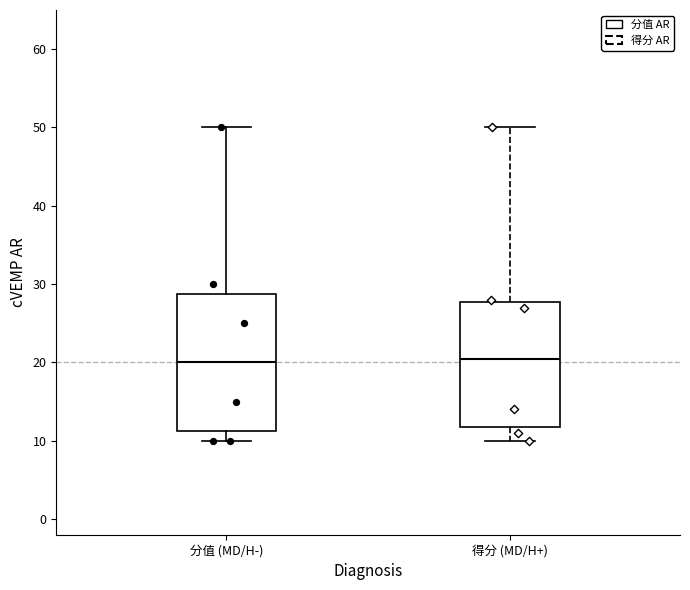

Reading left to right, read every box against the y-axis: the position of its median line, the range the box covers, and the ends of its whiskers. The values are not printed on the chart, so give them approximately, as read against the axis.

分值 (MD/H-): median 20, box 11 to 29, whiskers 10 to 50
得分 (MD/H+): median 21, box 12 to 28, whiskers 10 to 50